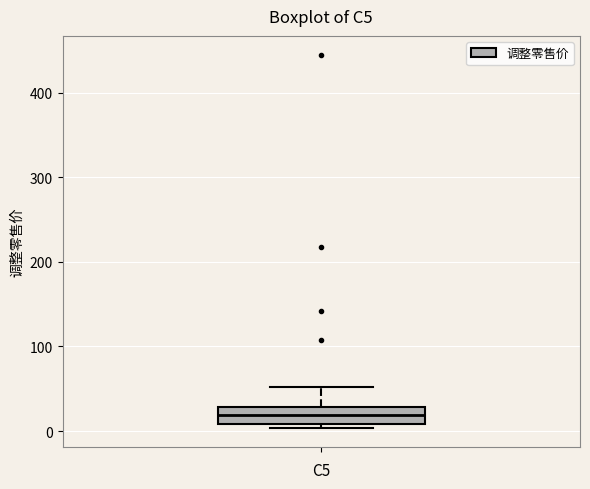

Where is the lower edge of the box on the y-axis? The values are not printed on the chart, so give them approximately, as read against the axis.

10